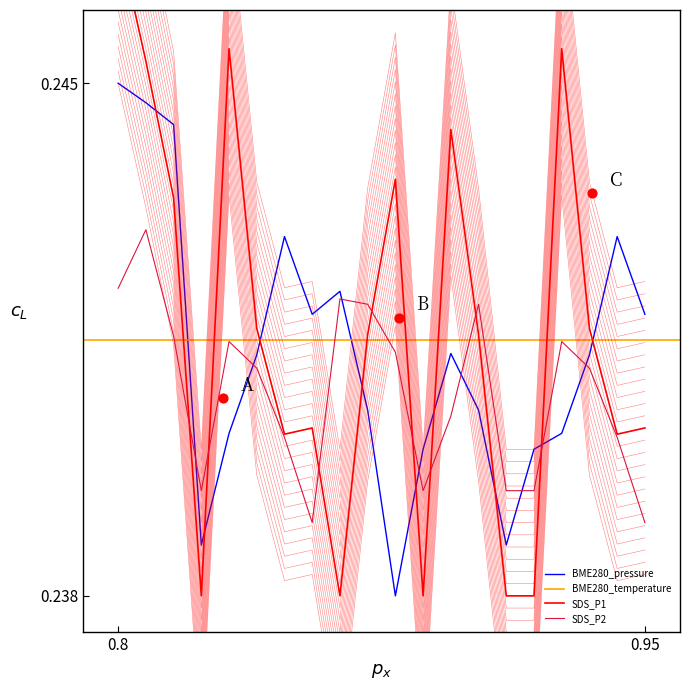

At how many categories does at least one series exceed 0?

20